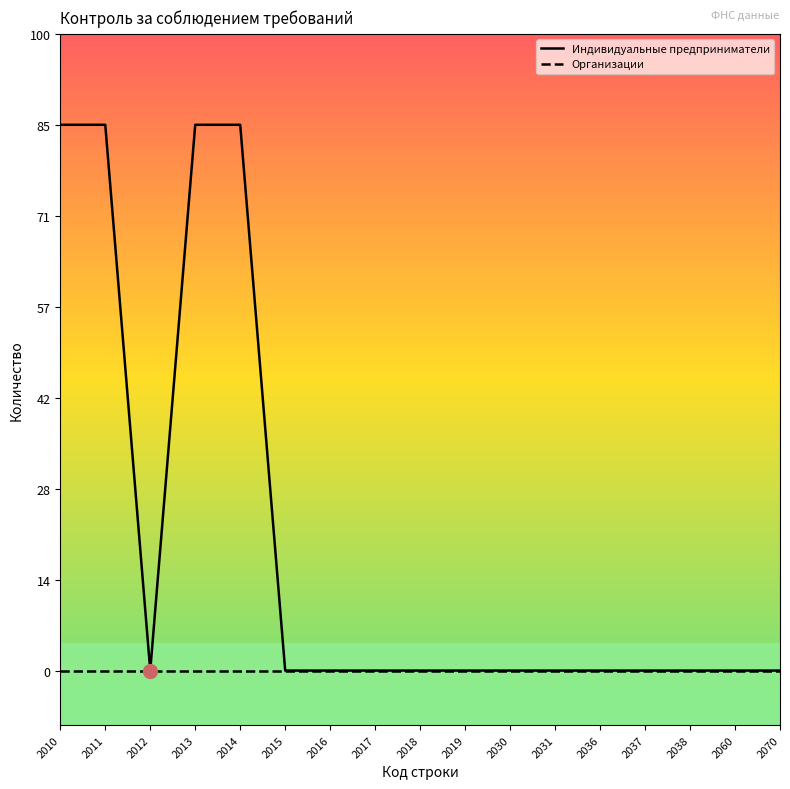

Is this an area chart (filled region under the line)?

No